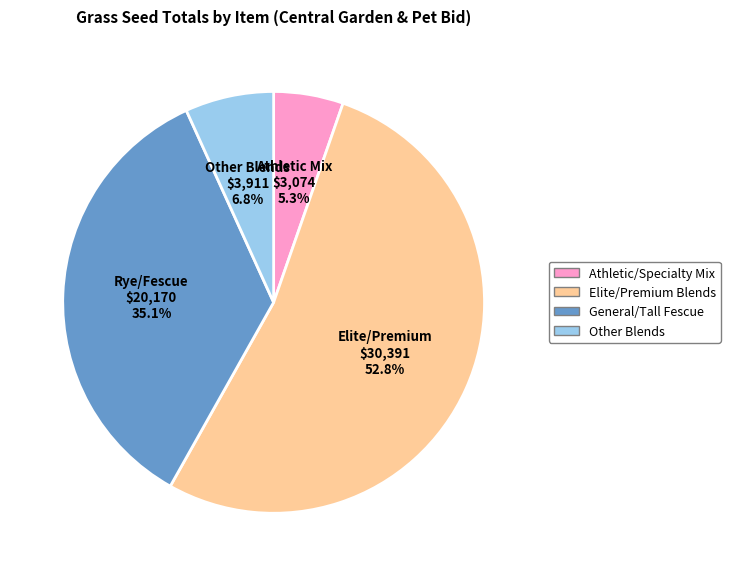

How many segments does this pie chart have?

4